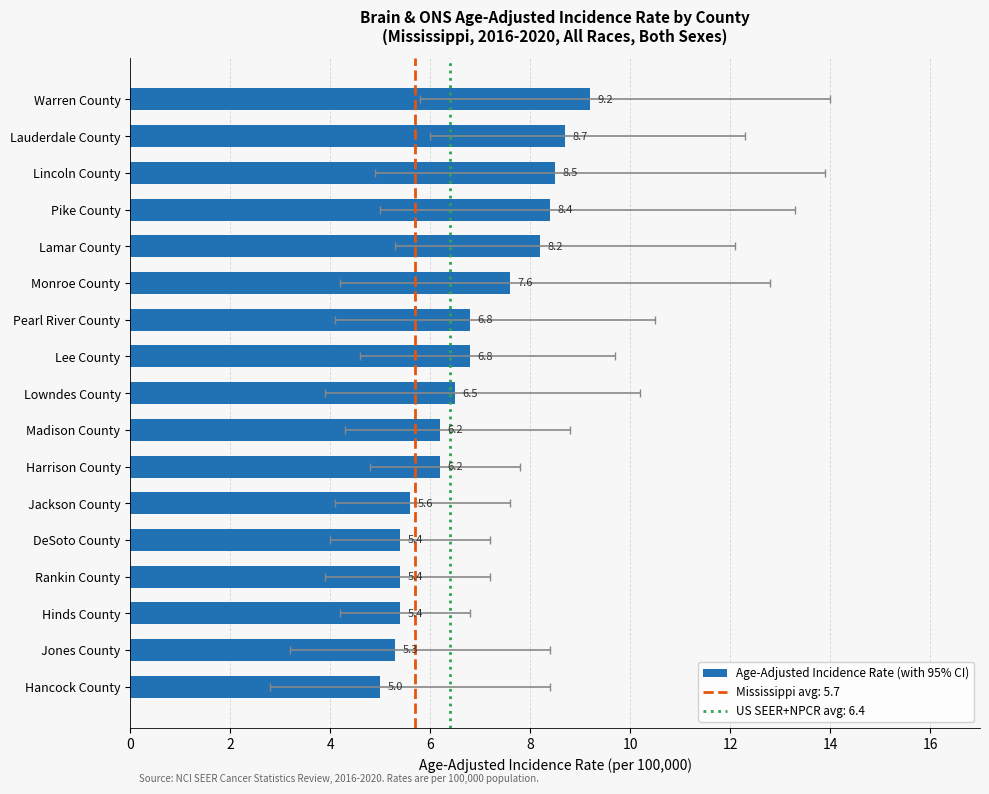

Which category has the lowest value in the Age-Adjusted Incidence Rate series?

Hancock County